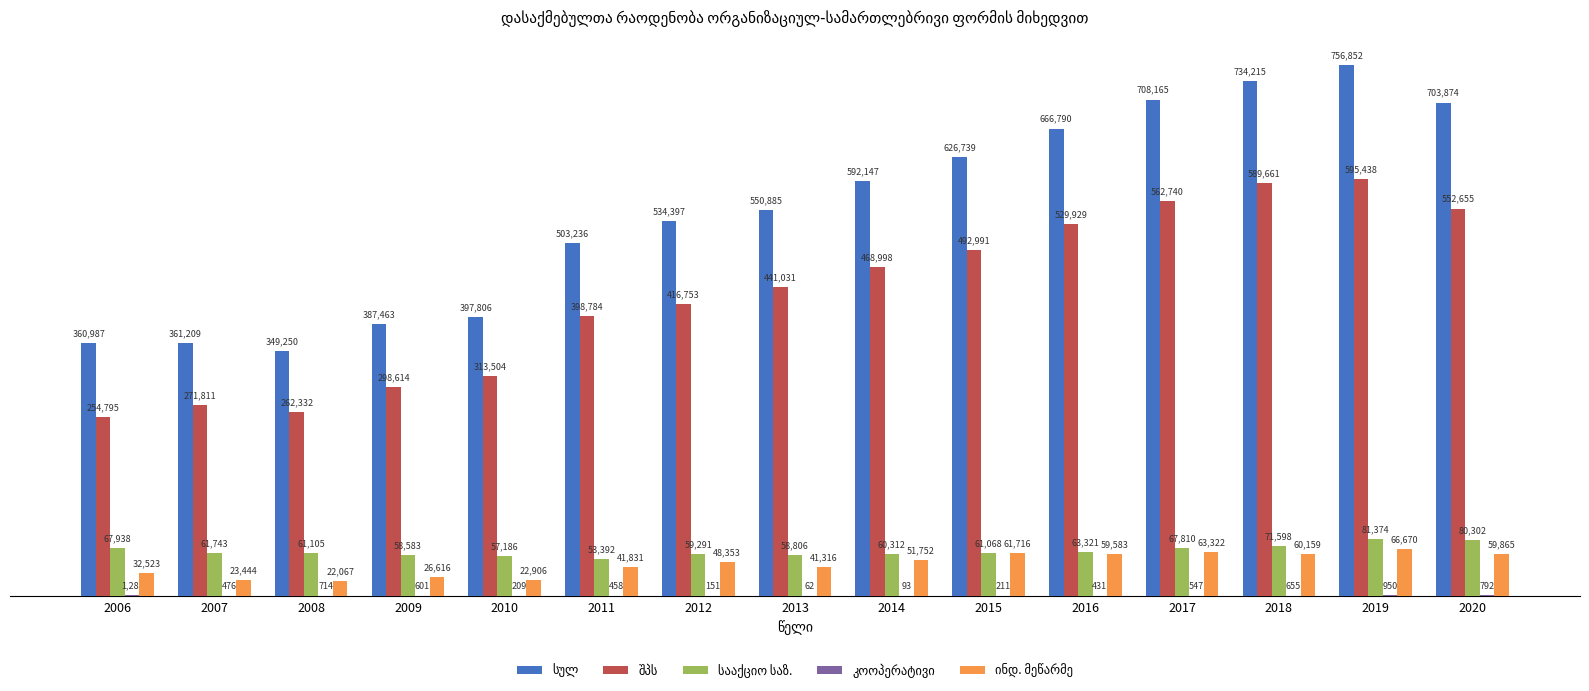

At which category is the sum across all series the highest?

2019